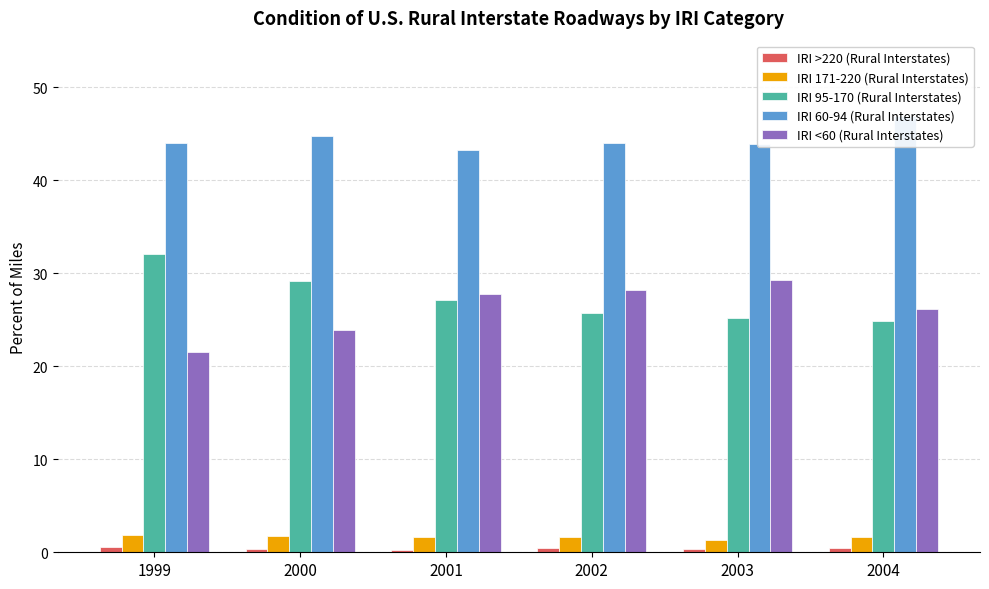

List the labels in order of IRI >220 (Rural Interstates) value, smallest first.

2001, 2003, 2000, 2004, 2002, 1999